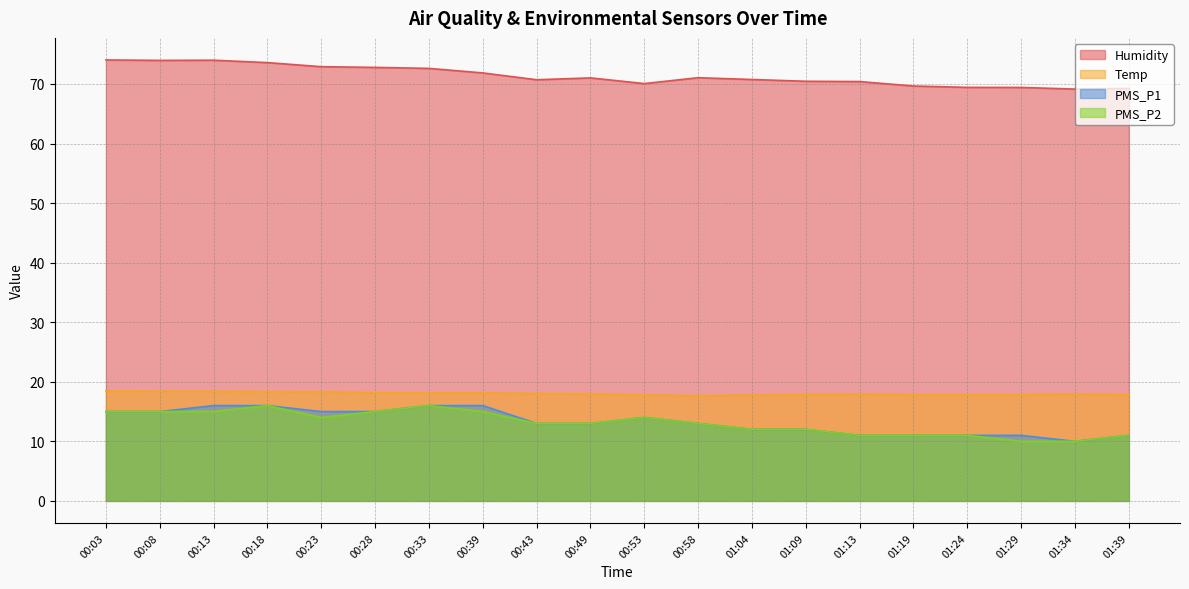

Where is the first local maximum for Temp?

01:13